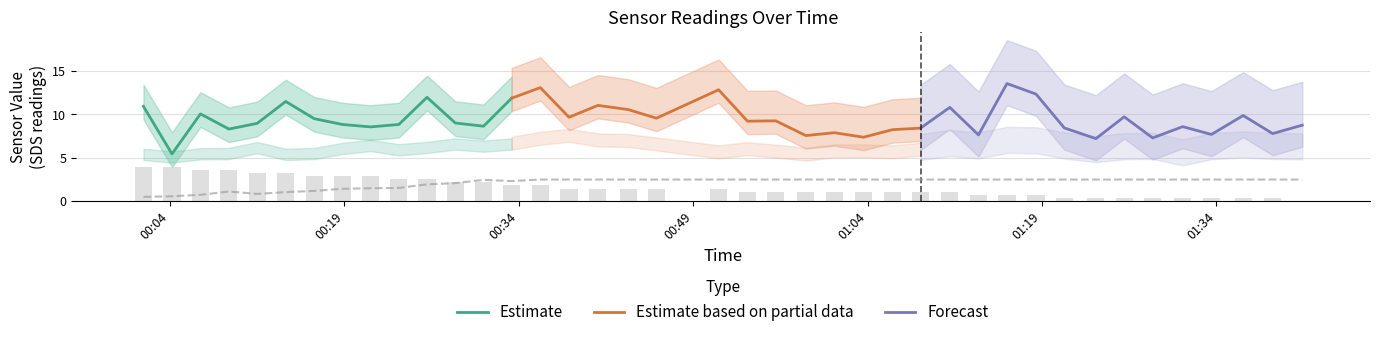

What is the value of the Forecast bar at the 5th from the left?

12.3